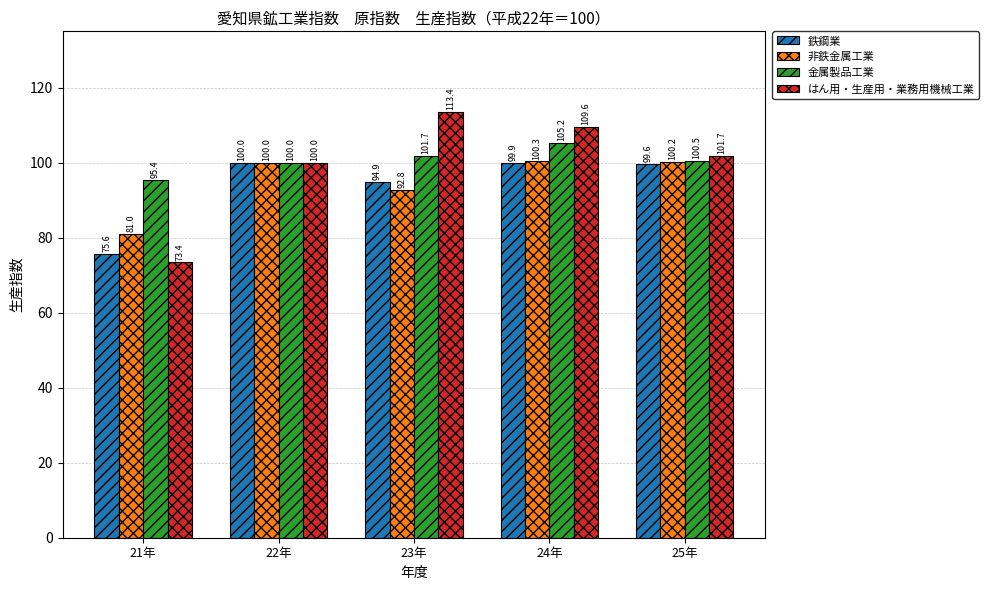

What is the maximum value shown in the chart?

113.4